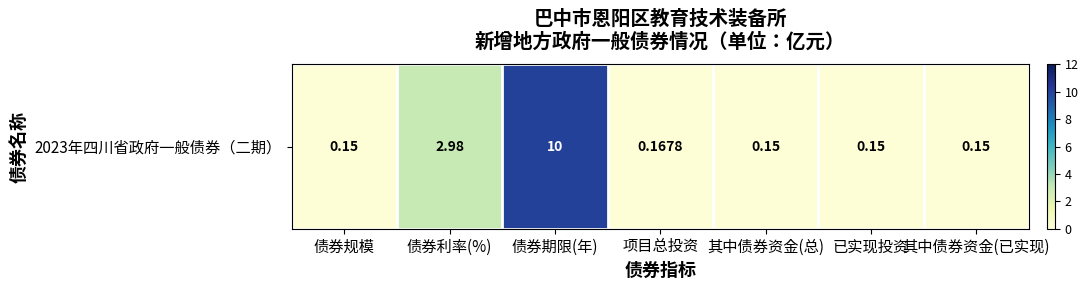

Reading right to left, transcribe all the data shown in this chart.

其中债券资金(已实现)=0.1	已实现投资=0.1	其中债券资金(总)=0.1	项目总投资=0.2	债券期限(年)=10.0	债券利率(%)=3.0	债券规模=0.1